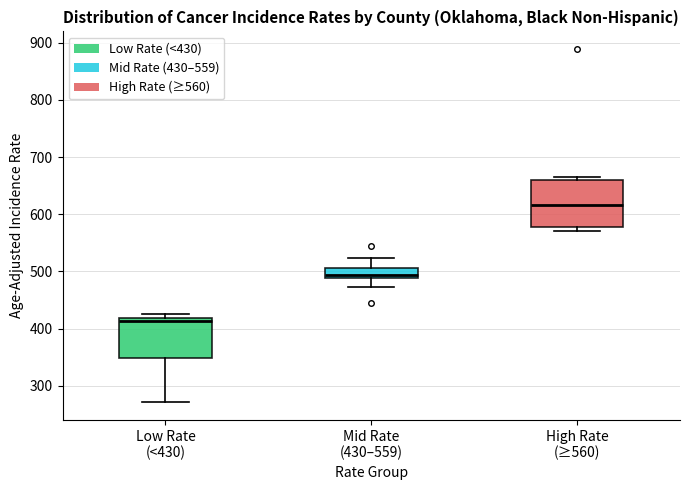

Reading left to right, transcribe this box plot: for each box, give where its median line is, the range the box spans, and where its two whiskers end, as read against the y-axis. The values are not printed on the chart, so give them approximately, as read against the axis.

Low Rate (<430): median 410, box 350 to 420, whiskers 270 to 430
Mid Rate (430–559): median 490 (just above the box's lower edge), box 490 to 510, whiskers 470 to 520
High Rate (≥560): median 620, box 580 to 660, whiskers 570 to 670